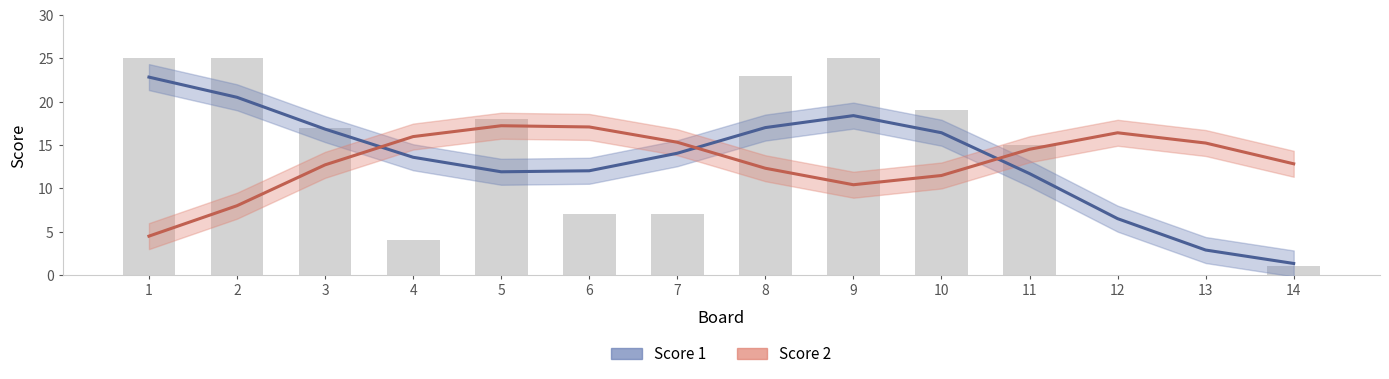

Reading left to right, transcribe all the data shown in this chart.

25	25	17	4	18	7	7	23	25	19	15	0	0	1